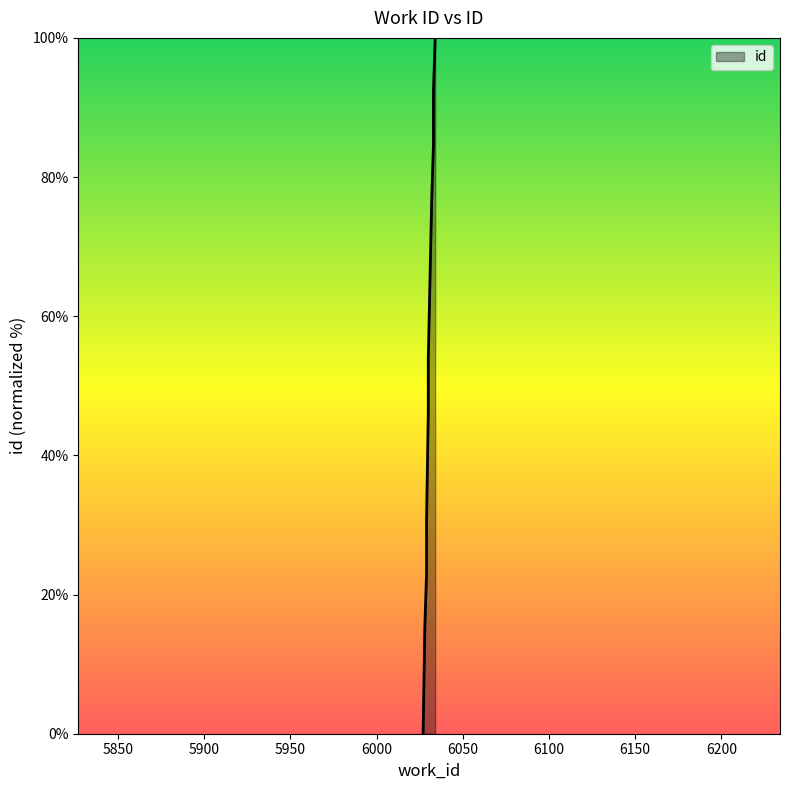

Reading left to right, transcribe all the data shown in this chart.

0.0	15.4	23.1	30.8	46.2	53.8	76.9	84.6	92.3	100.0